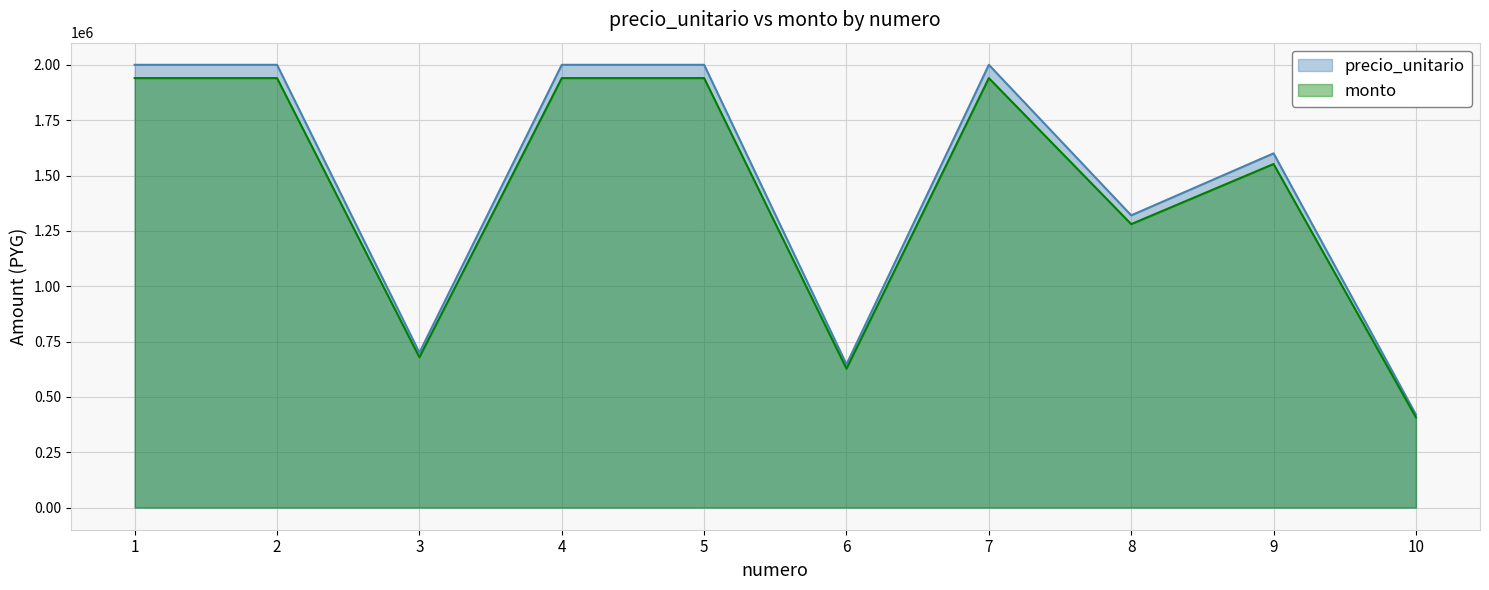

Which label corresponds to the smallest value in the chart?

10